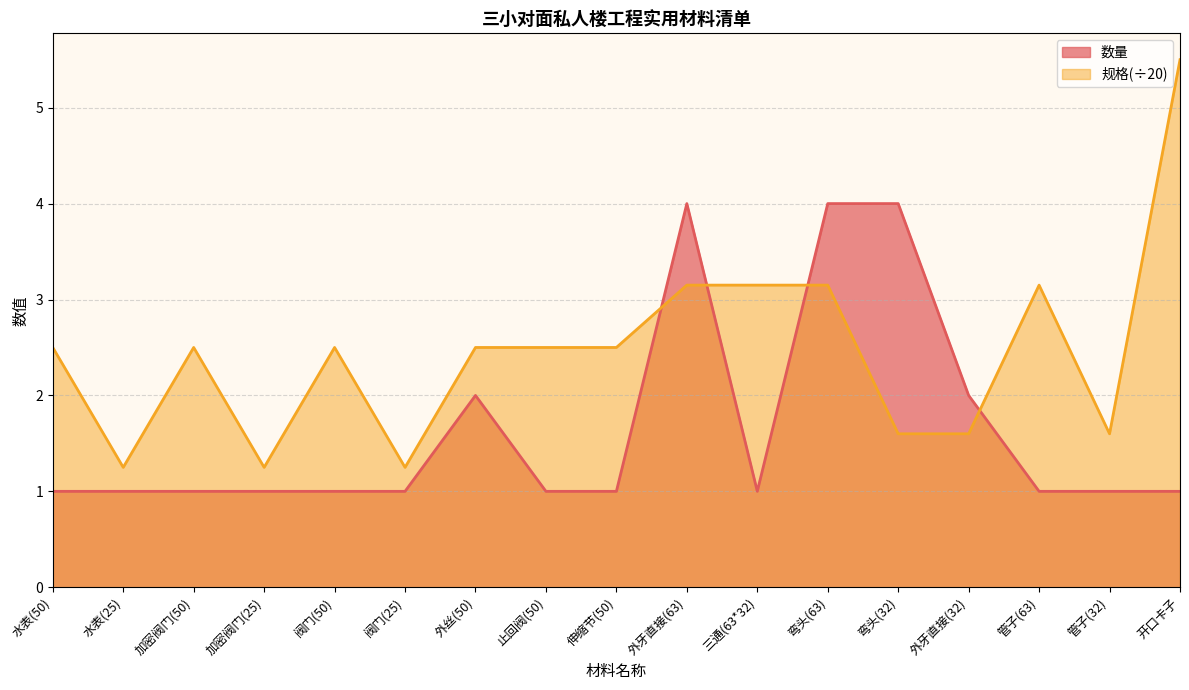

At which category does 数量 reach its first local valley?

三通(63*32)